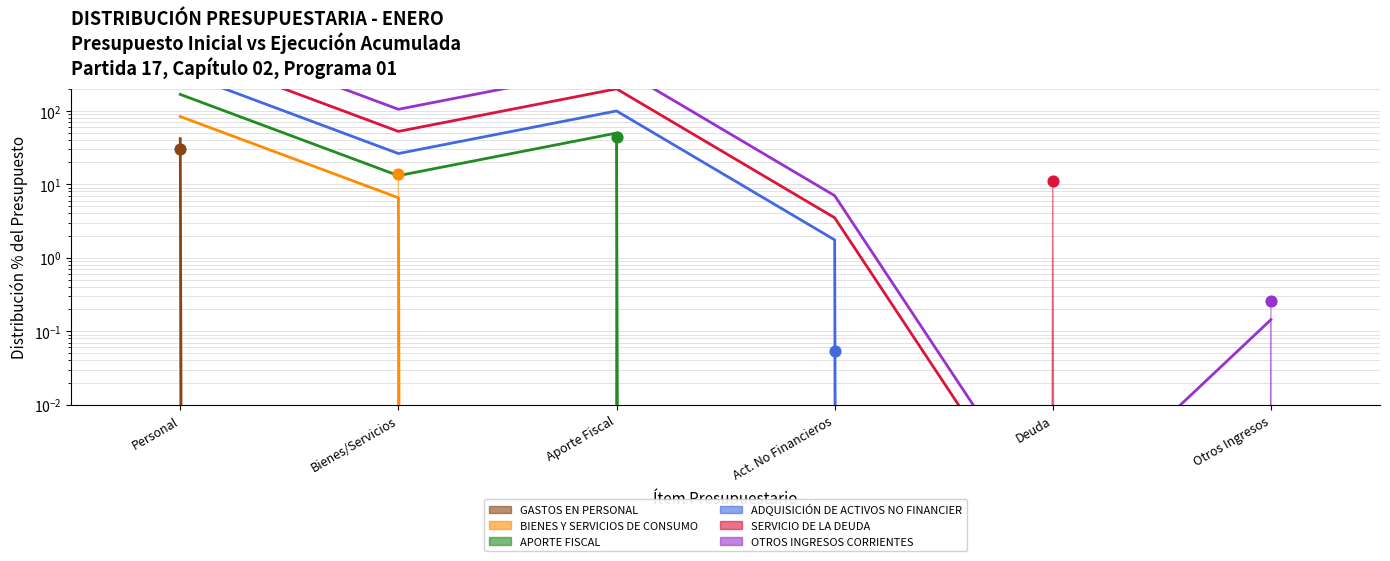

At how many categories does at least one series exceed 71?

3